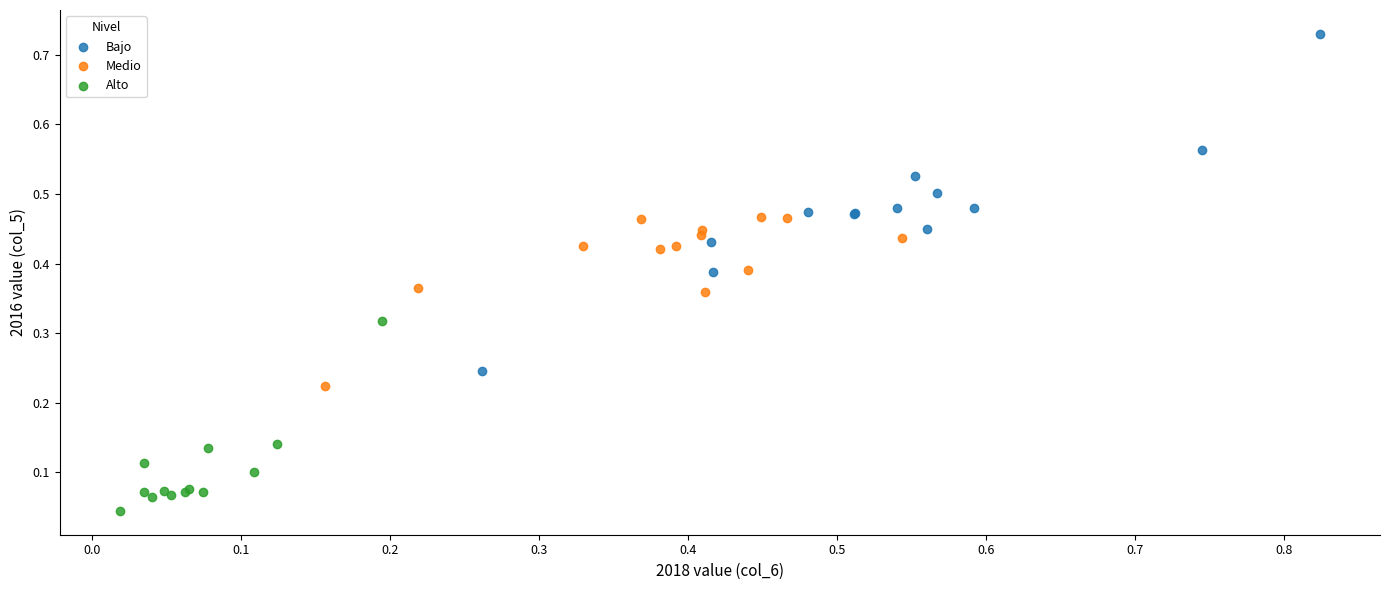

Which series has the widest spread of Y values?

Bajo